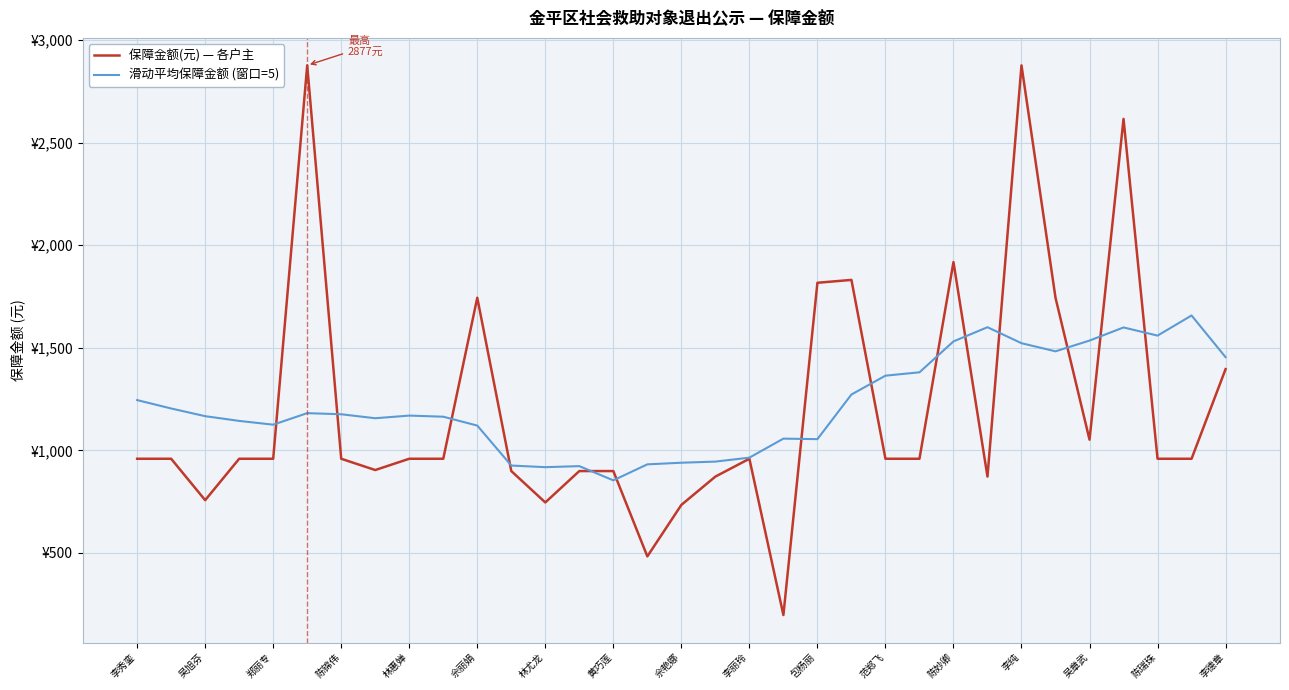

Reading left to right, extract all data points from this chart.

保障金额(元) — 各户主: 959.0	959.0	757.0	959.0	959.0	2877.0	959.0	904.0	959.0	959.0	1744.0	899.0	746.0	899.0	899.0	483.0	734.0	872.0	959.0	197.0	1817.0	1831.0	959.0	959.0	1918.0	872.0	2877.0	1744.0	1052.0	2616.0	959.0	959.0	1396.0
滑动平均保障金额 (窗口=5): 1245.0	1204.1	1166.6	1143.6	1125.1	1181.4	1175.9	1156.5	1169.5	1164.0	1120.7	925.9	918.0	923.0	853.7	931.7	939.6	945.1	964.5	1057.1	1054.6	1272.3	1364.1	1380.5	1531.1	1600.4	1522.4	1482.8	1535.2	1599.2	1559.4	1657.6	1454.3